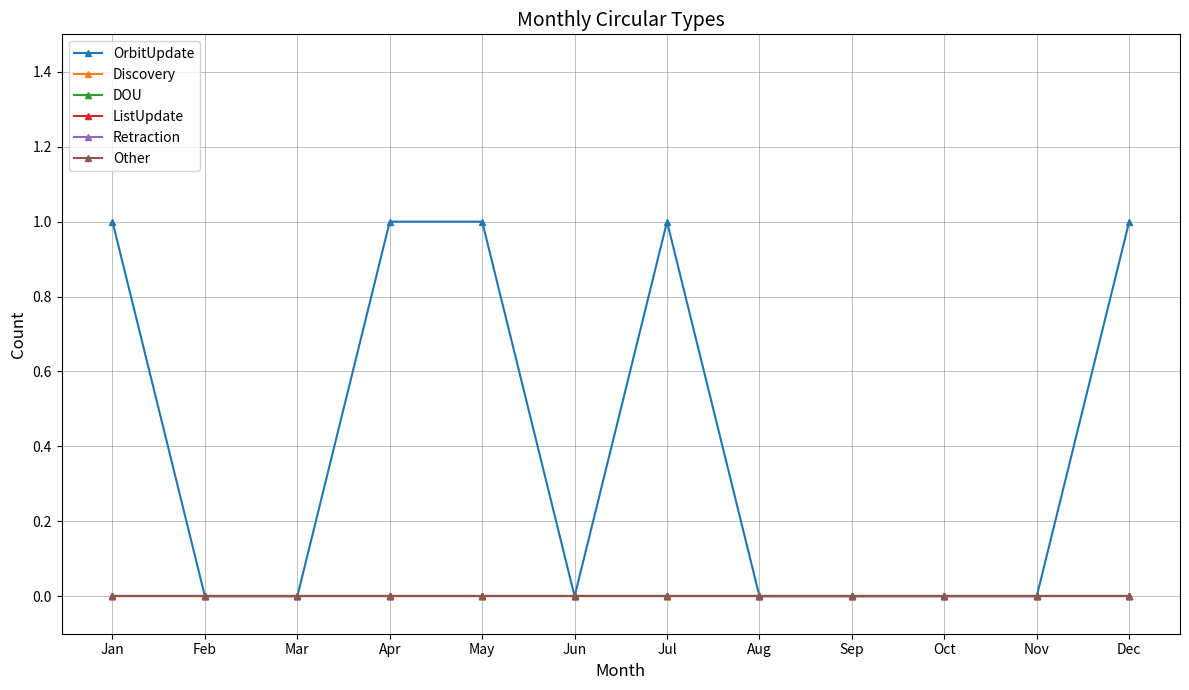

Does the chart have visible grid lines?

Yes